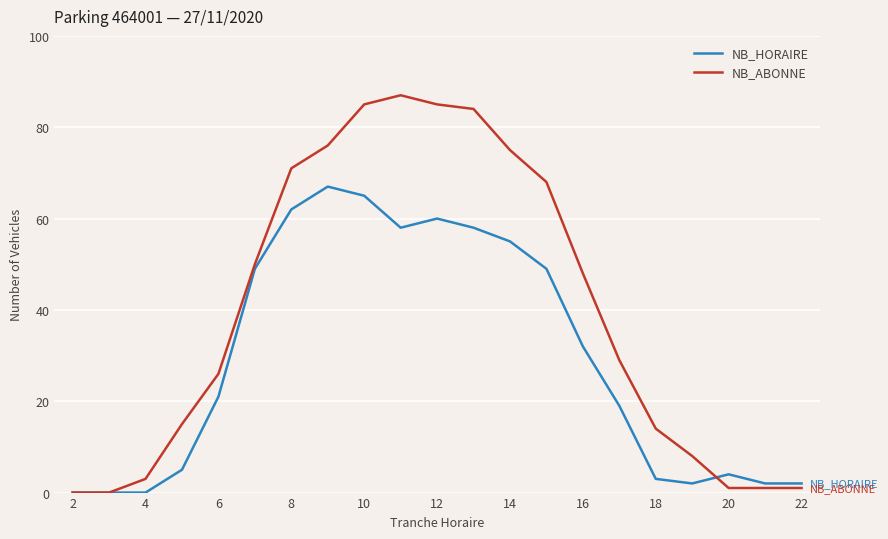

What is the highest value of the NB_HORAIRE series?

67